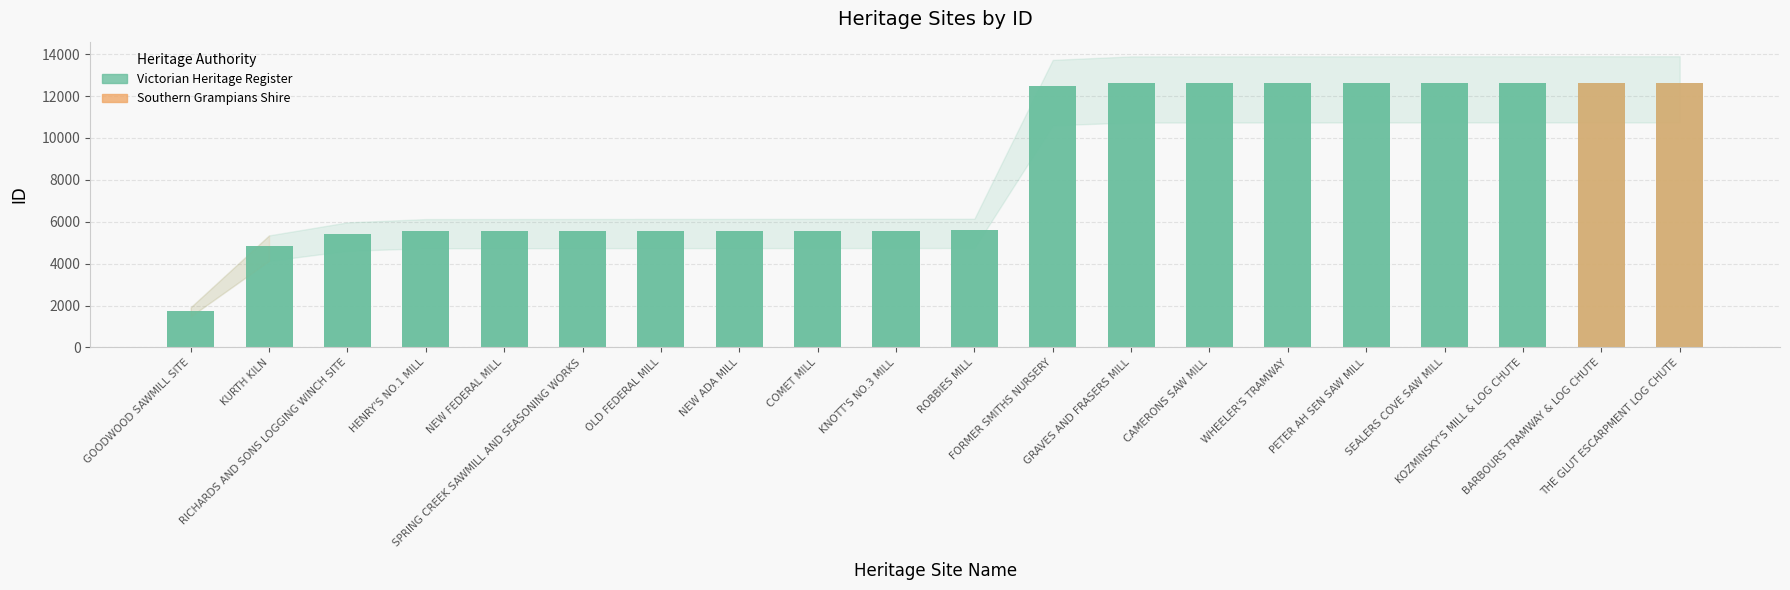

The chart shows a value of 7265 at KOZMINSKY'S MILL & LOG CHUTE. True or false?

False